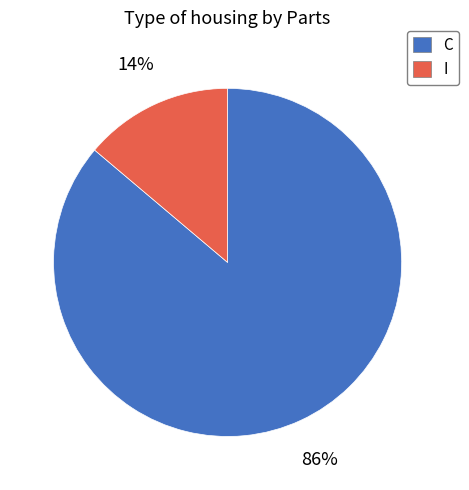

What is the smallest slice in the pie chart?

I